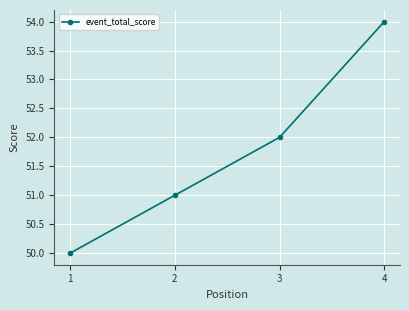

What is the difference between the second highest and second lowest values?

1